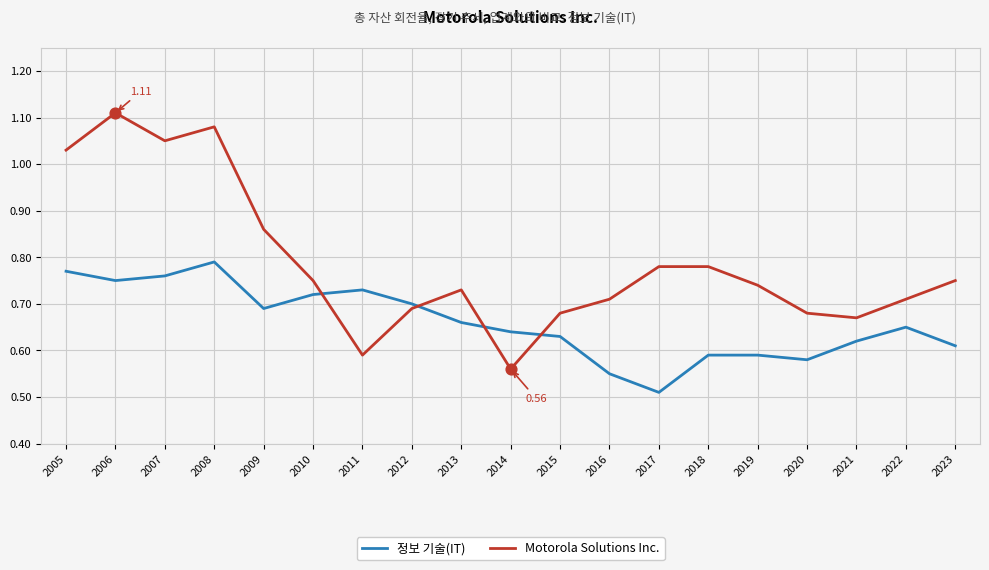

At how many categories does at least one series exceed 0?

19